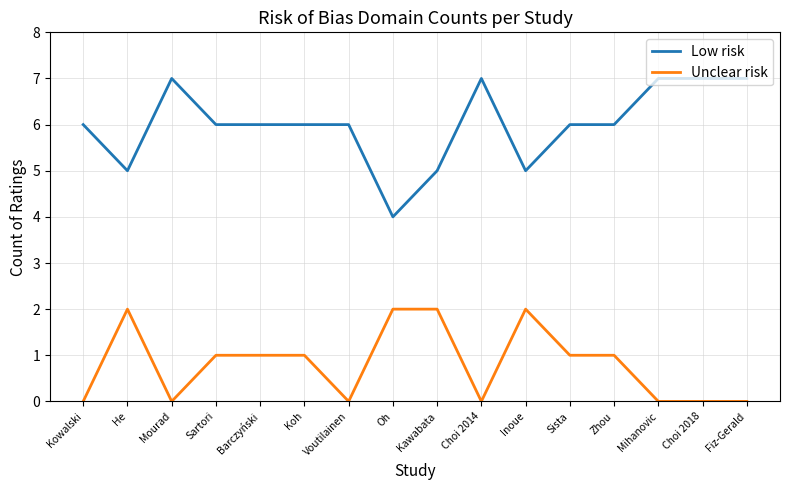

List the series in order of their peak value, highest first.

Low risk, Unclear risk